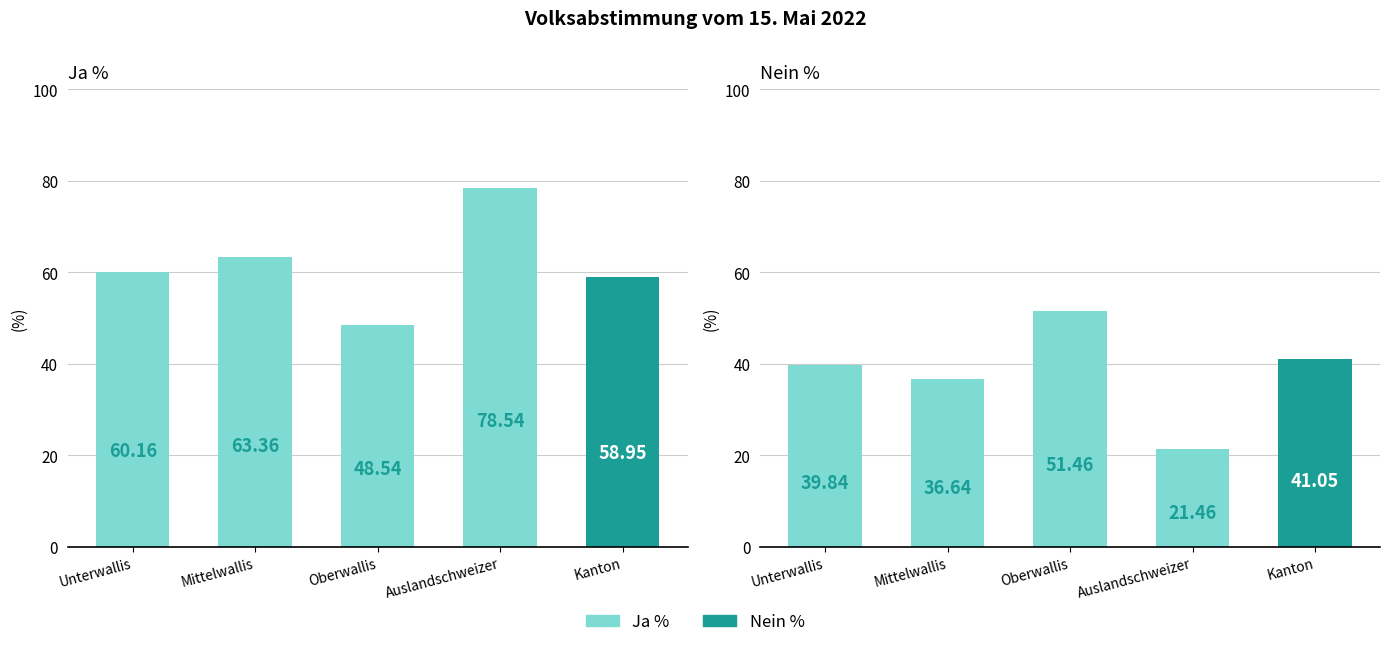

What is the highest value of the Ja % series?

78.5